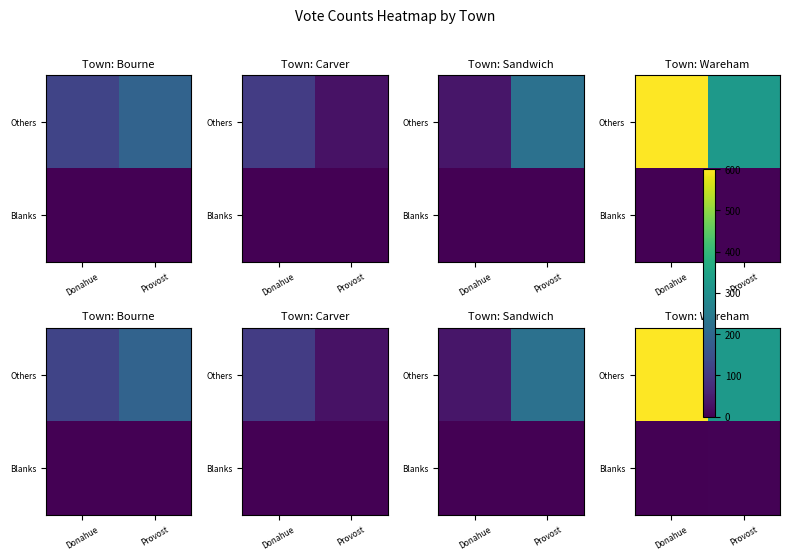

Read the Others value at Provost, to the nearest 5.

320